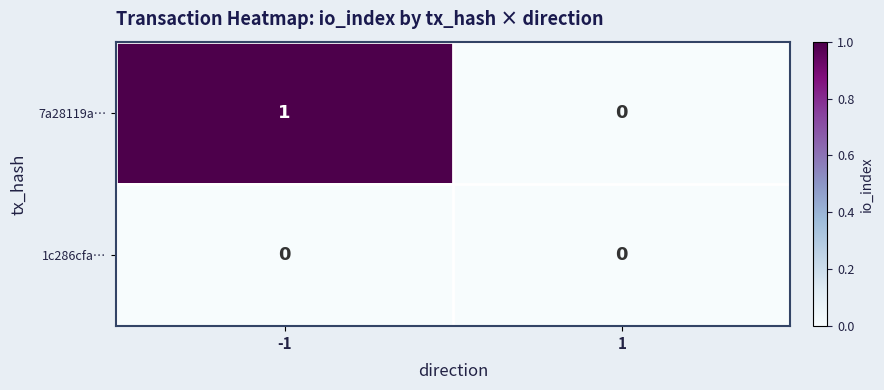

Is it true that 7a28119a… equals 0 at 1?

True